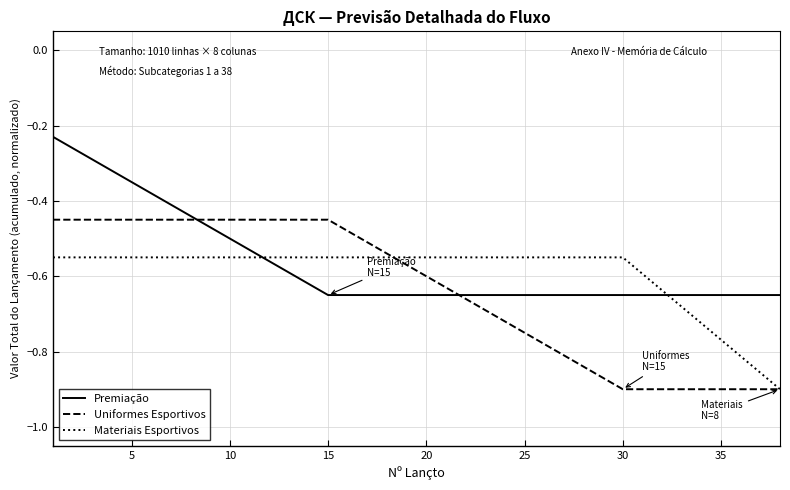

List the series in order of their overall mean, lowest first.

Uniformes Esportivos, Materiais Esportivos, Premiação